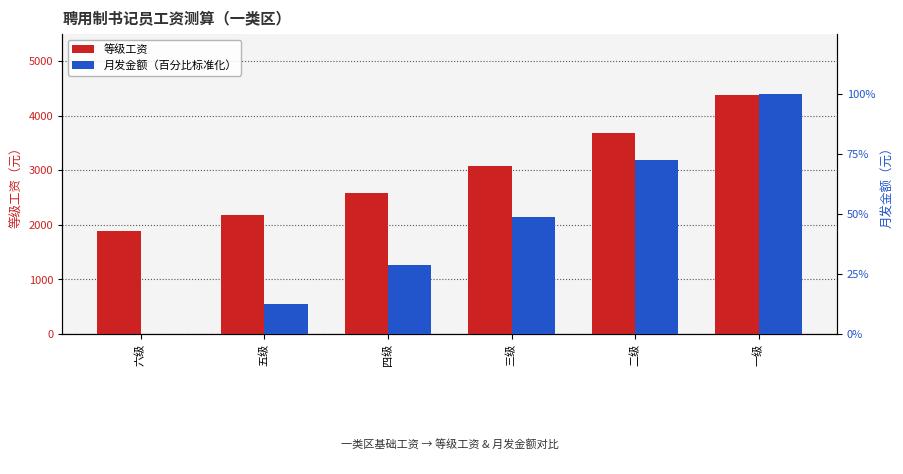

Reading left to right, what are all the values shown in this chart?

等级工资: 六级=1880.0	五级=2180.0	四级=2580.0	三级=3080.0	二级=3680.0	一级=4380.0
月发金额（百分比）: 六级=0.0	五级=12.7	四级=28.9	三级=48.6	二级=72.5	一级=100.0